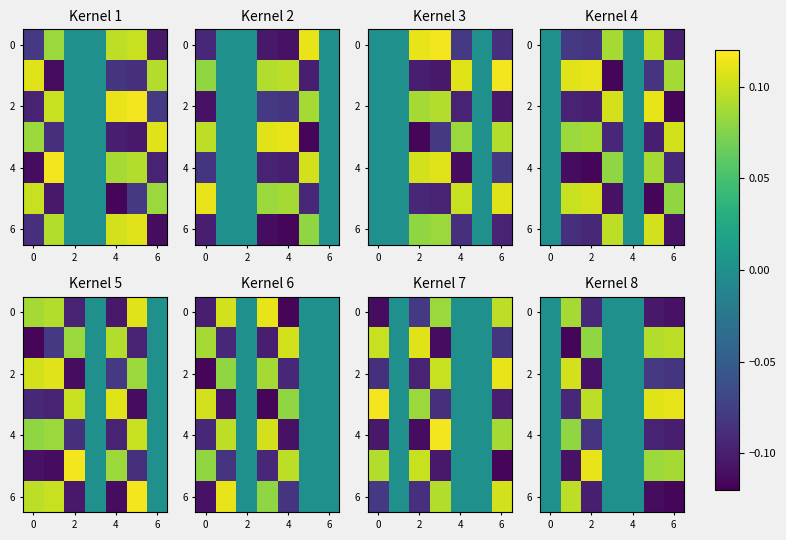

What is the sum of all 6 values?

-0.2